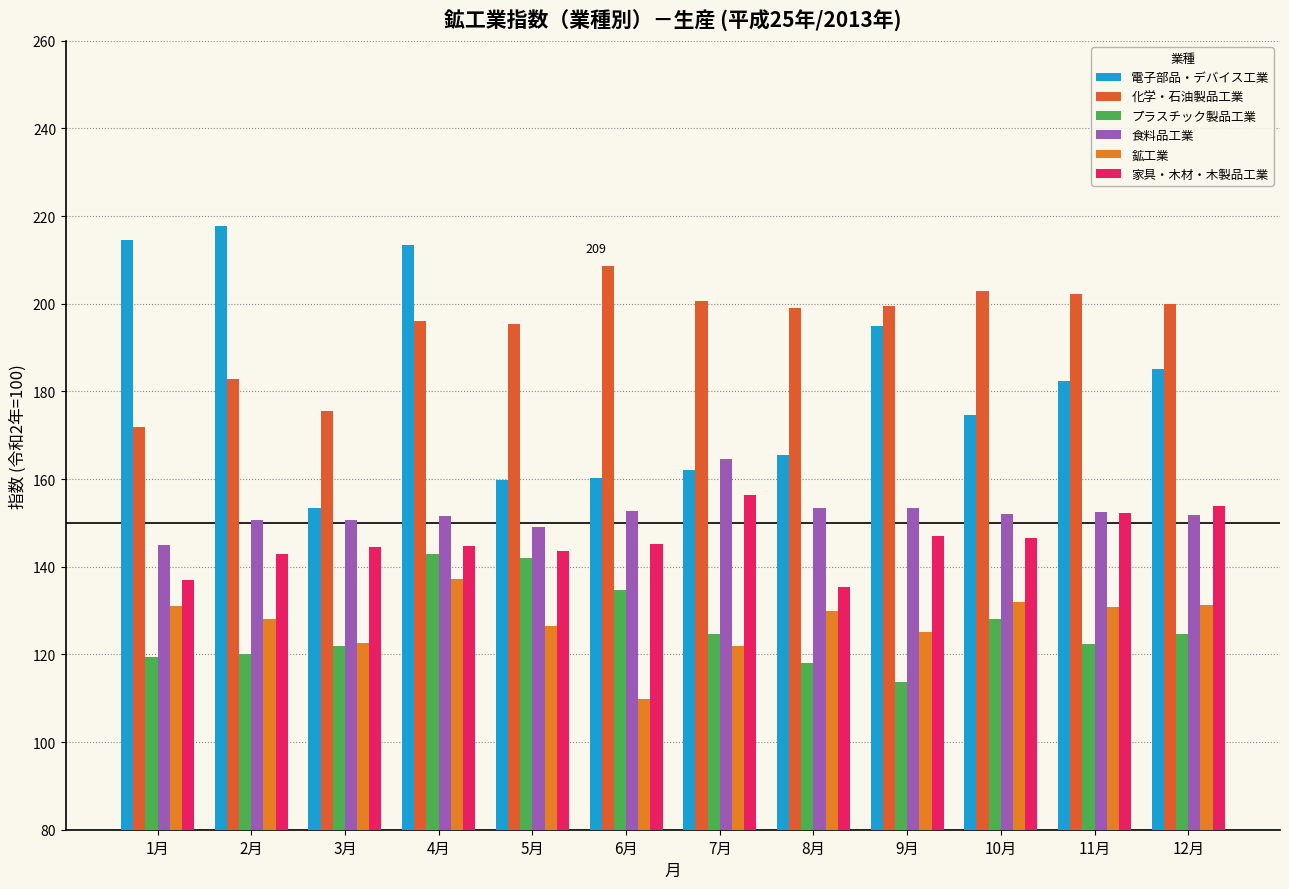

What is the sum of all 鉱工業 values?

1526.2